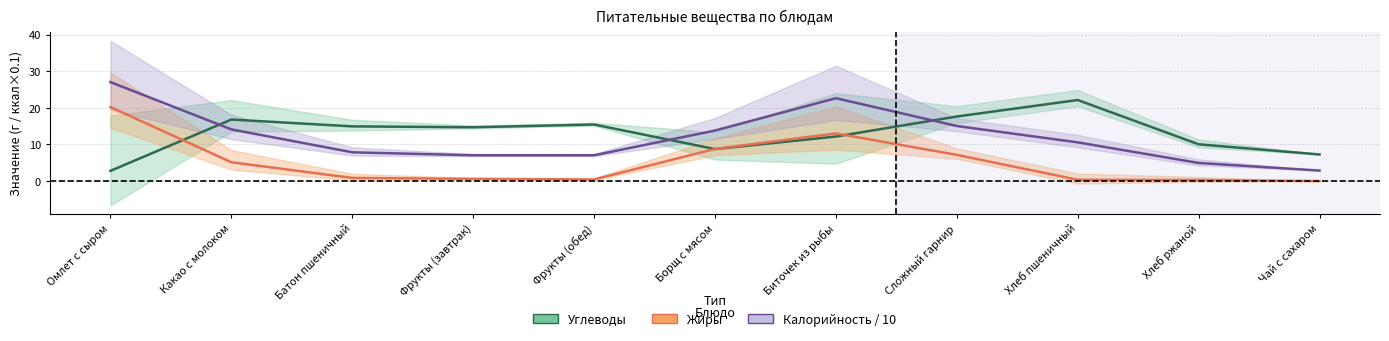

What is the label of the 11th point from the right?

Омлет с сыром